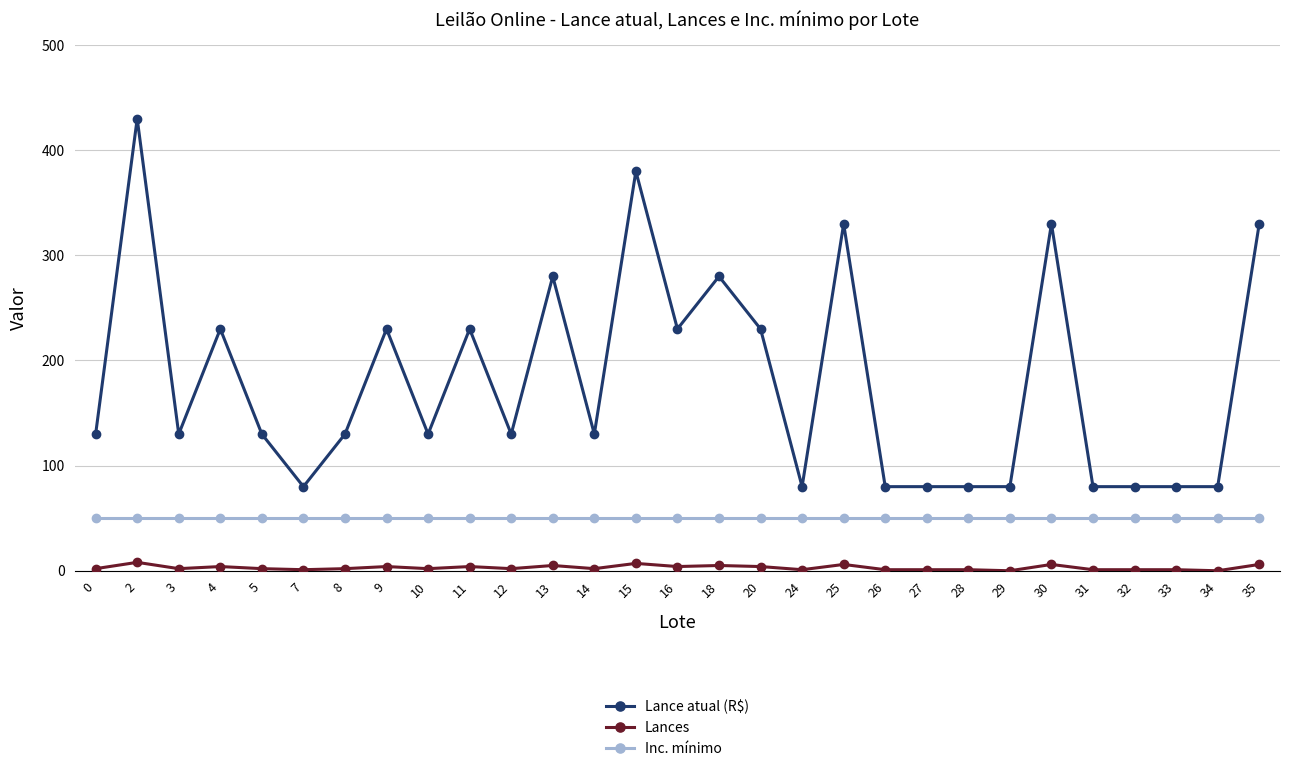

How many lines are shown in the chart?

3